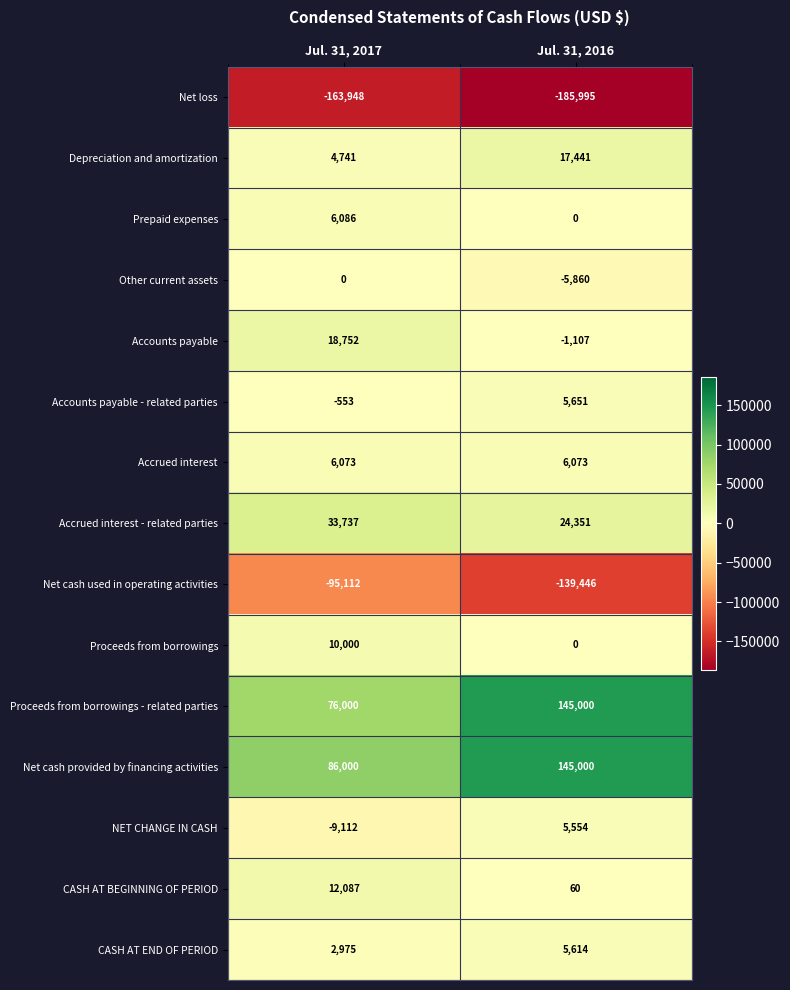

What is the difference between the maximum and minimum values in the NET CHANGE IN CASH series?

14666